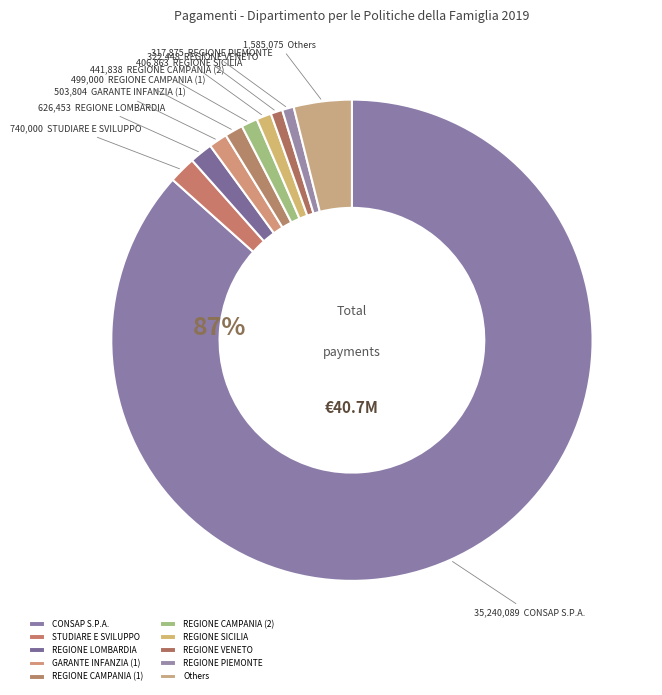

Which slice is the largest?

CONSAP S.P.A.